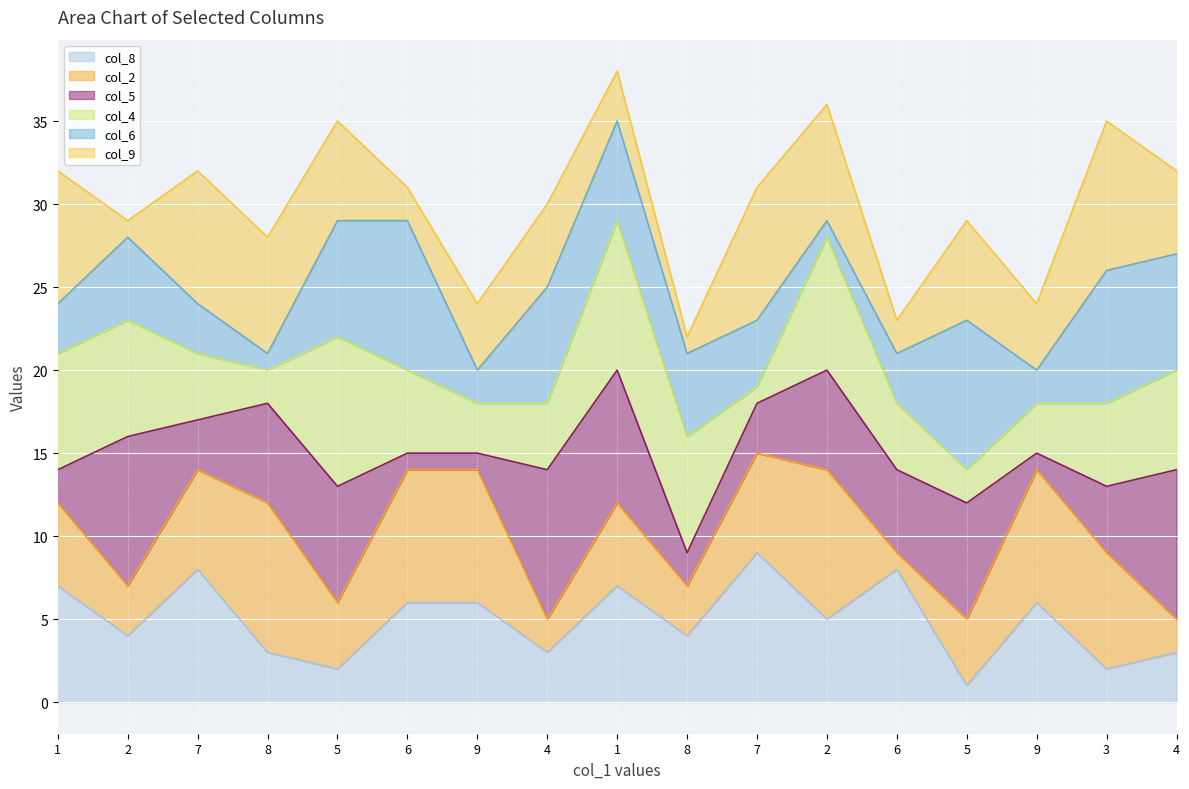

How many values in the col_4_line series are below 20?

8